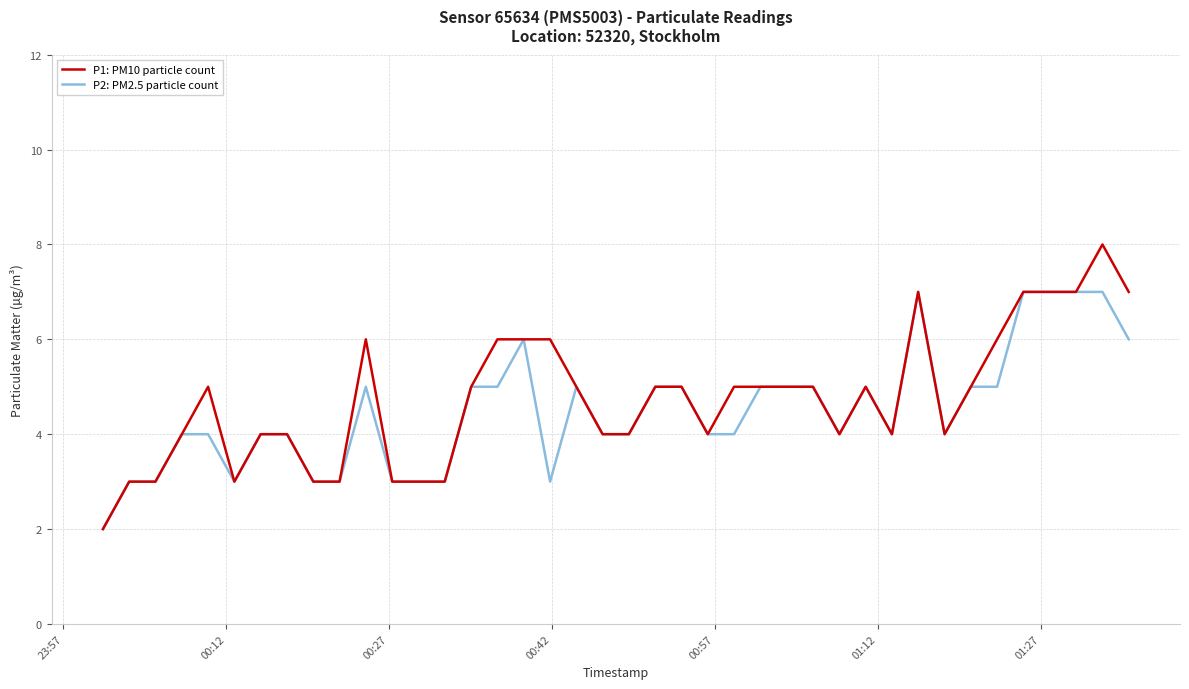

Which series has the widest spread of values?

P1: PM10 particle count